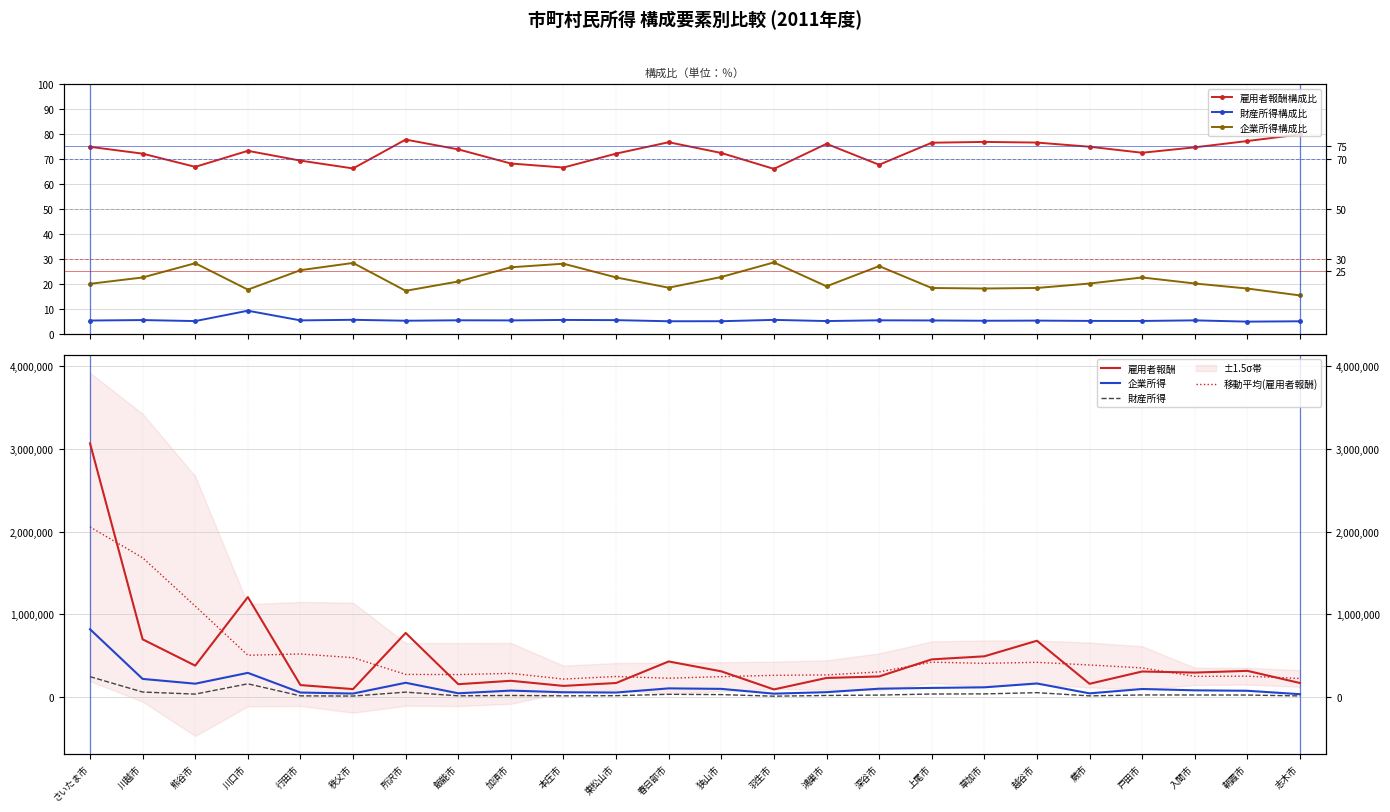

Which category has the lowest value in the 財産所得構成比 series?

朝霞市